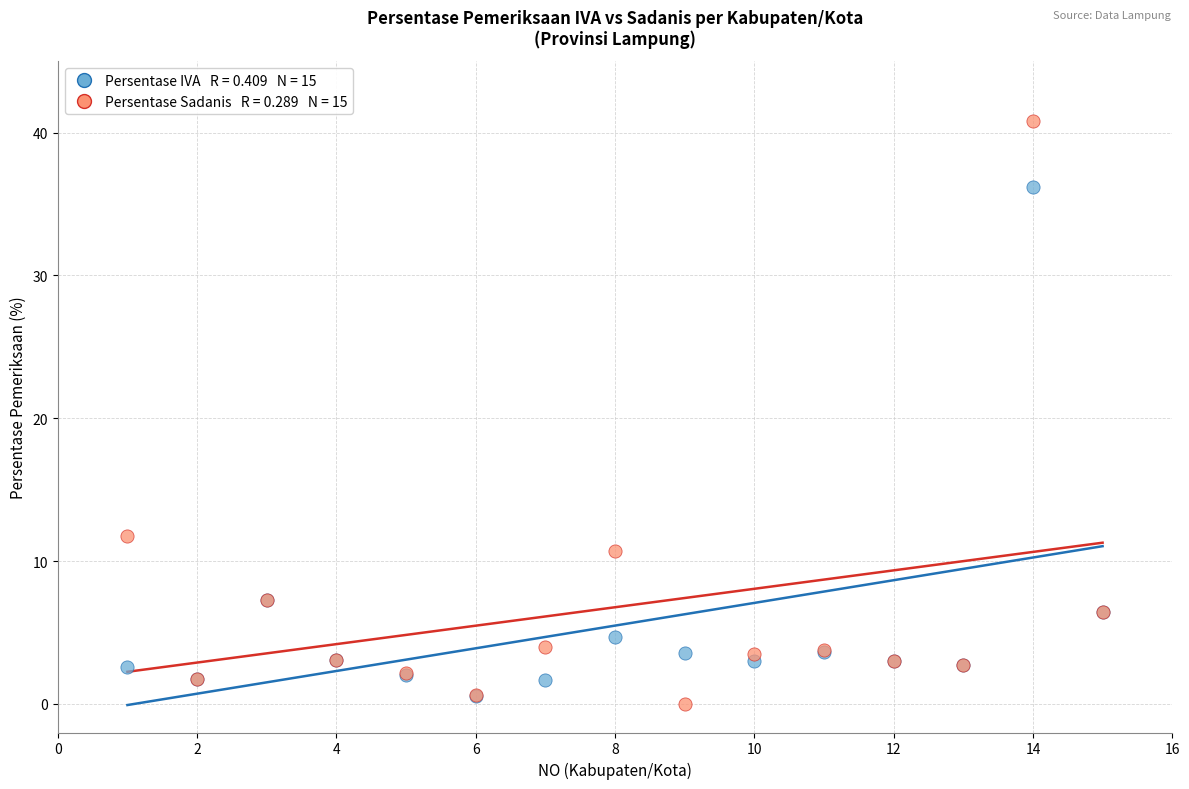

Across all series, what Y value is closest to 20?

11.8